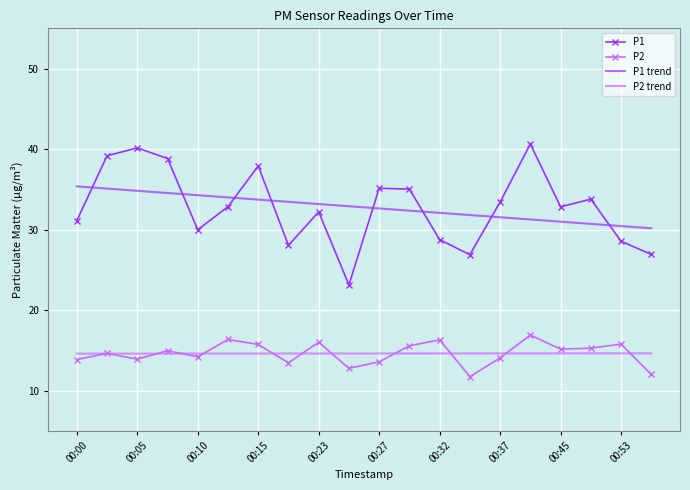

What is the sum of all P2 trend values?

292.2